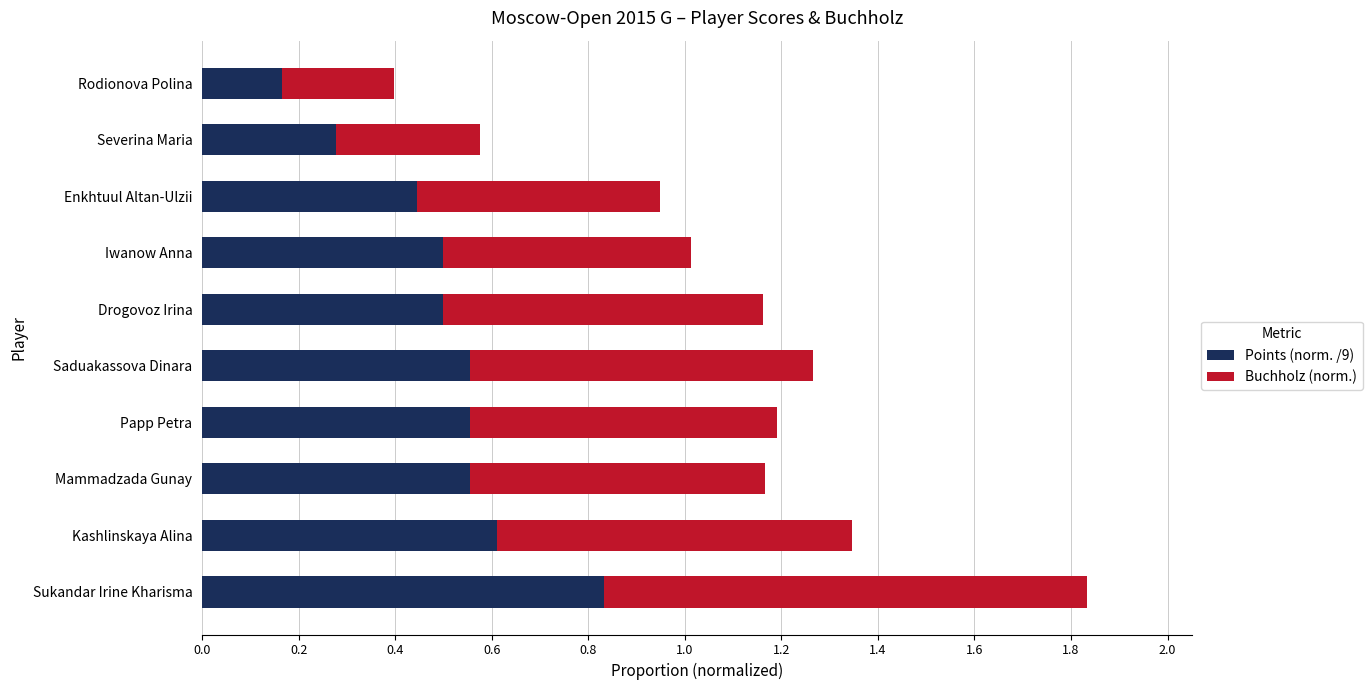

What is the sum of all Points (norm. /9) values?

5.0